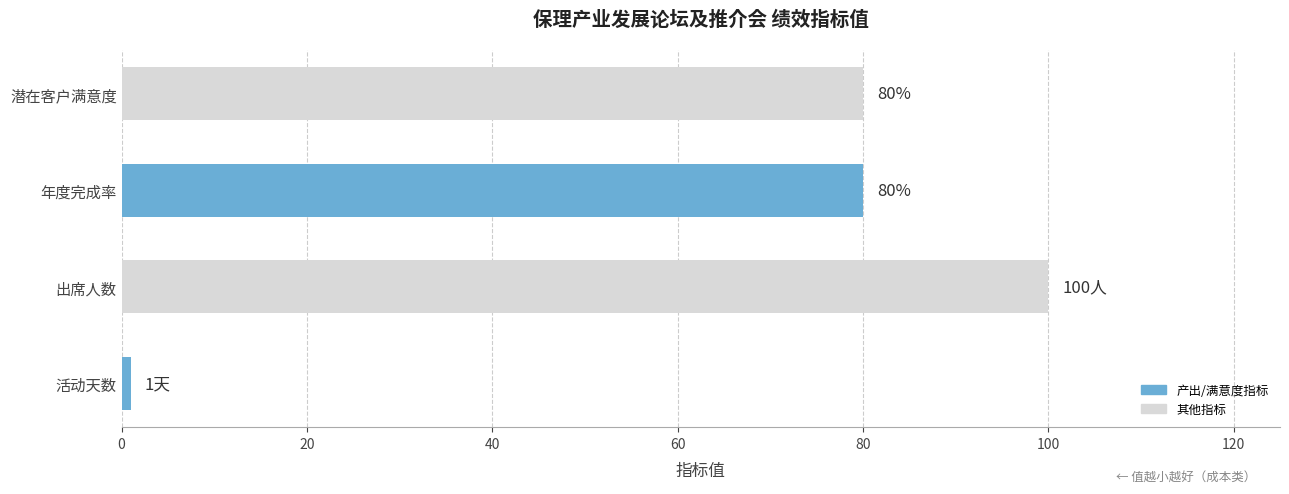

The chart shows a value of 1 at 活动天数. True or false?

True